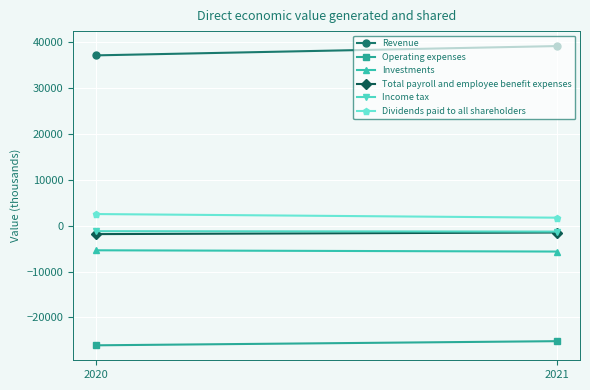

What are all the series names shown in the legend?

Revenue, Operating expenses, Investments, Total payroll and employee benefit expenses, Income tax, Dividends paid to all shareholders